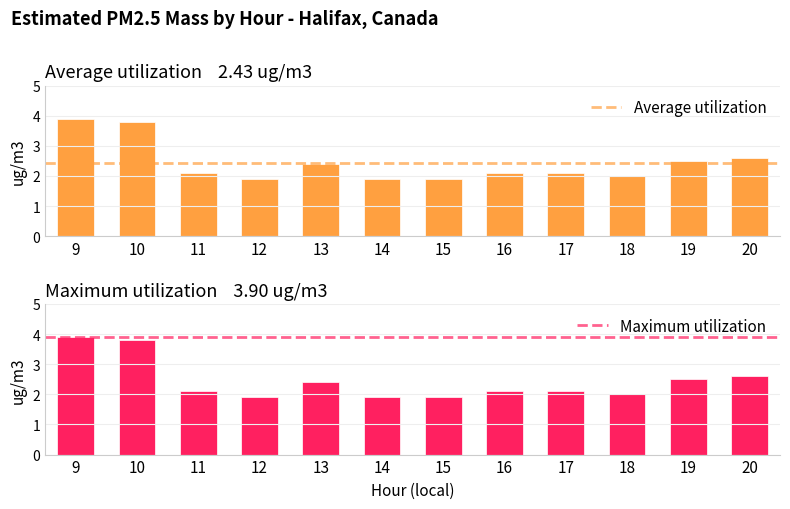

Is the value of Maximum utilization at 16 greater than the value of Average utilization at 11?

No